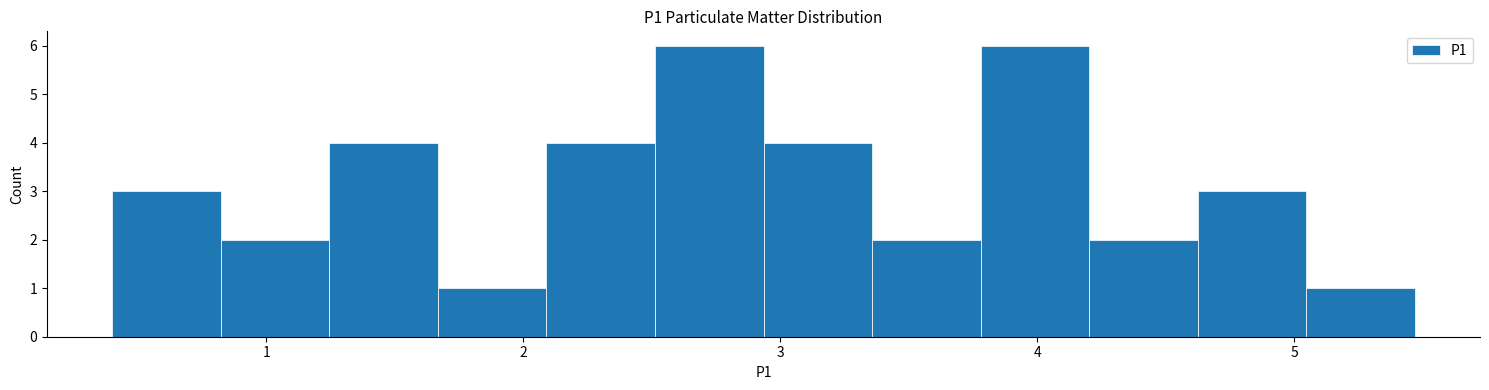

How tall is the bar that spans 1.2 to 1.7 on the x-axis? Neither the bar edges nor the heights are printed on the chart, so give them approximately, as read against the axes.

4